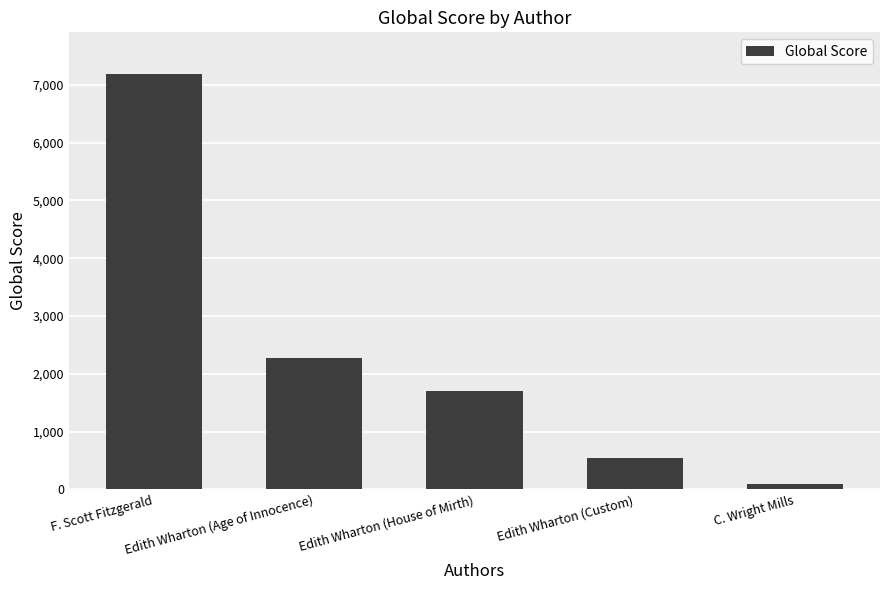

Is it true that the value at F. Scott Fitzgerald is 7188?

True